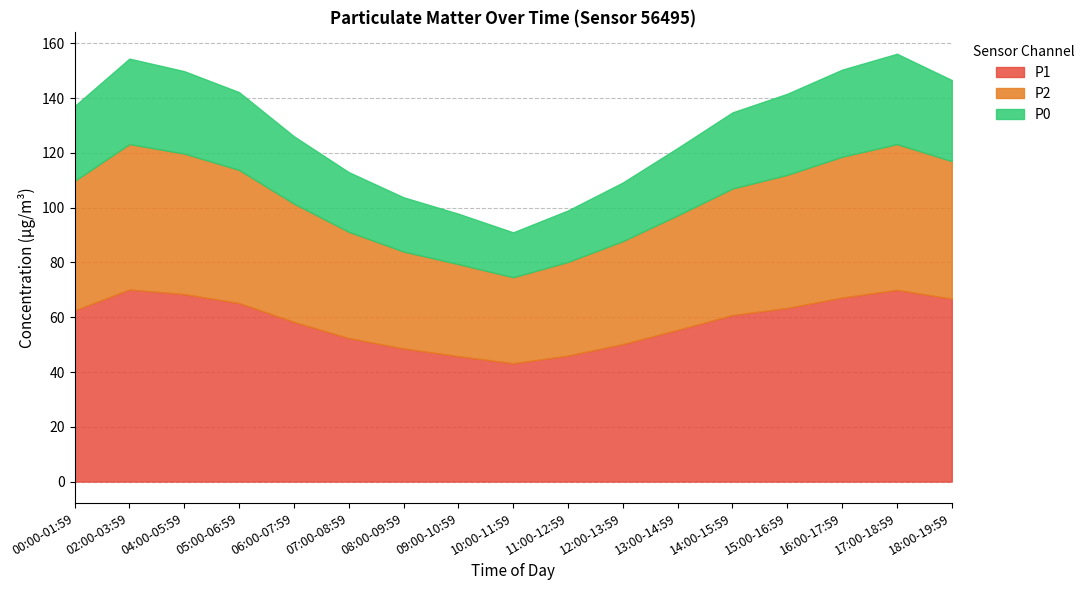

In P2, how many points are higher than both neighbors (excluding endpoints)?

2